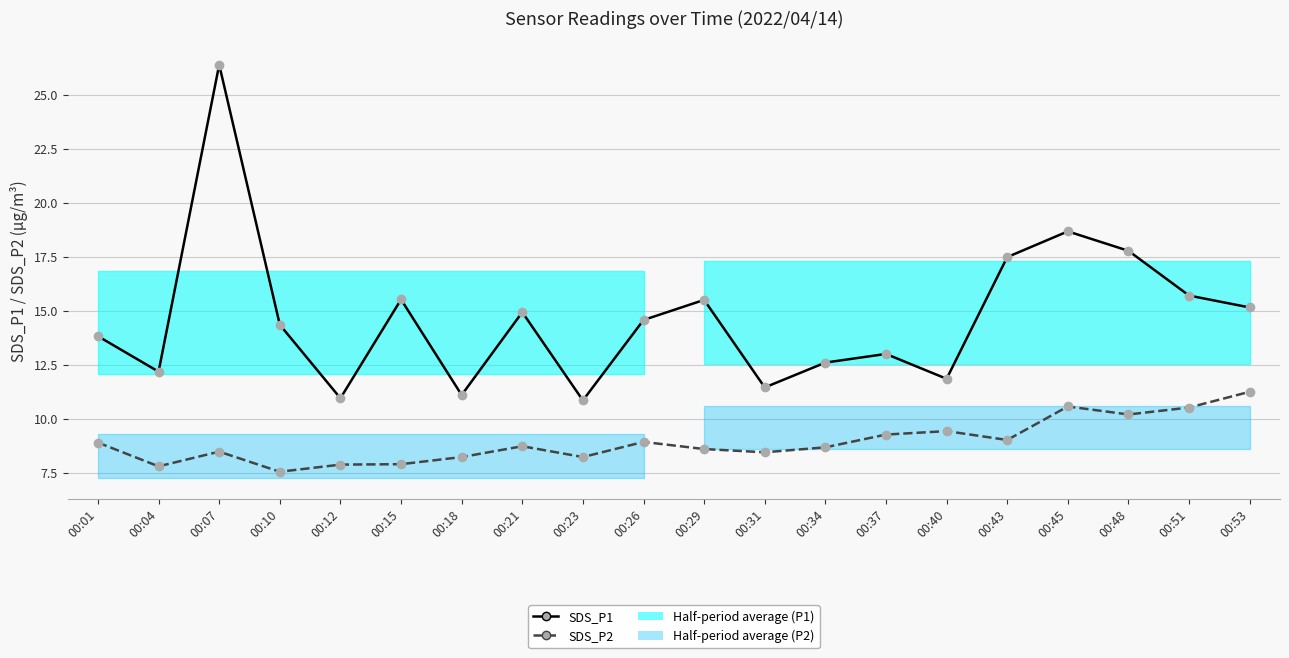

How many values in the SDS_P2 series exceed 8?

16